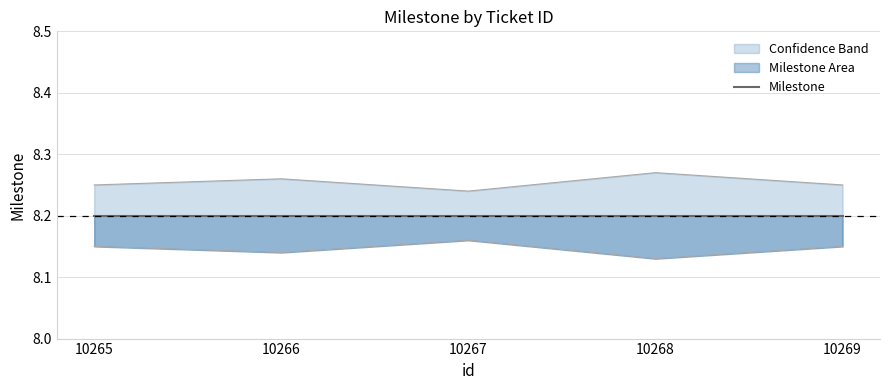

Reading left to right, list all the values displayed in this chart.

upper_band: 10265=8.2	10266=8.3	10267=8.2	10268=8.3	10269=8.2
lower_band: 10265=8.2	10266=8.1	10267=8.2	10268=8.1	10269=8.2